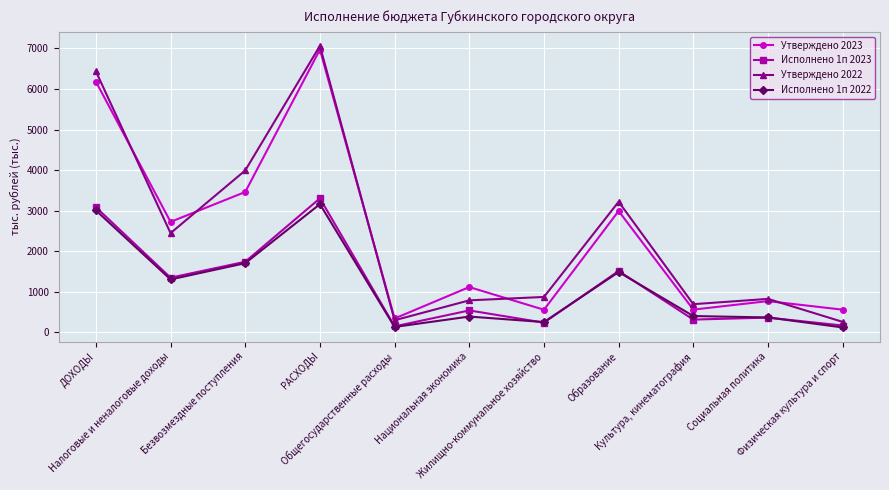

At which category is the sum across all series the highest?

РАСХОДЫ